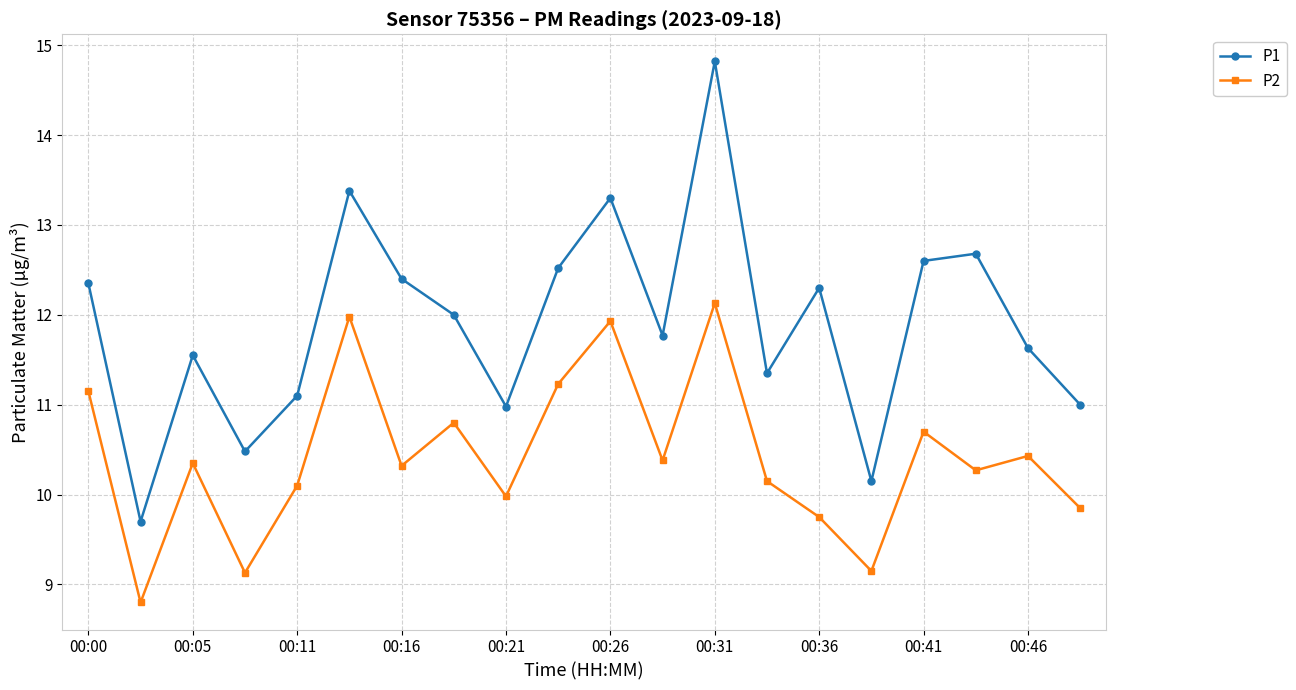

Which series has the largest range (max minus min)?

P1